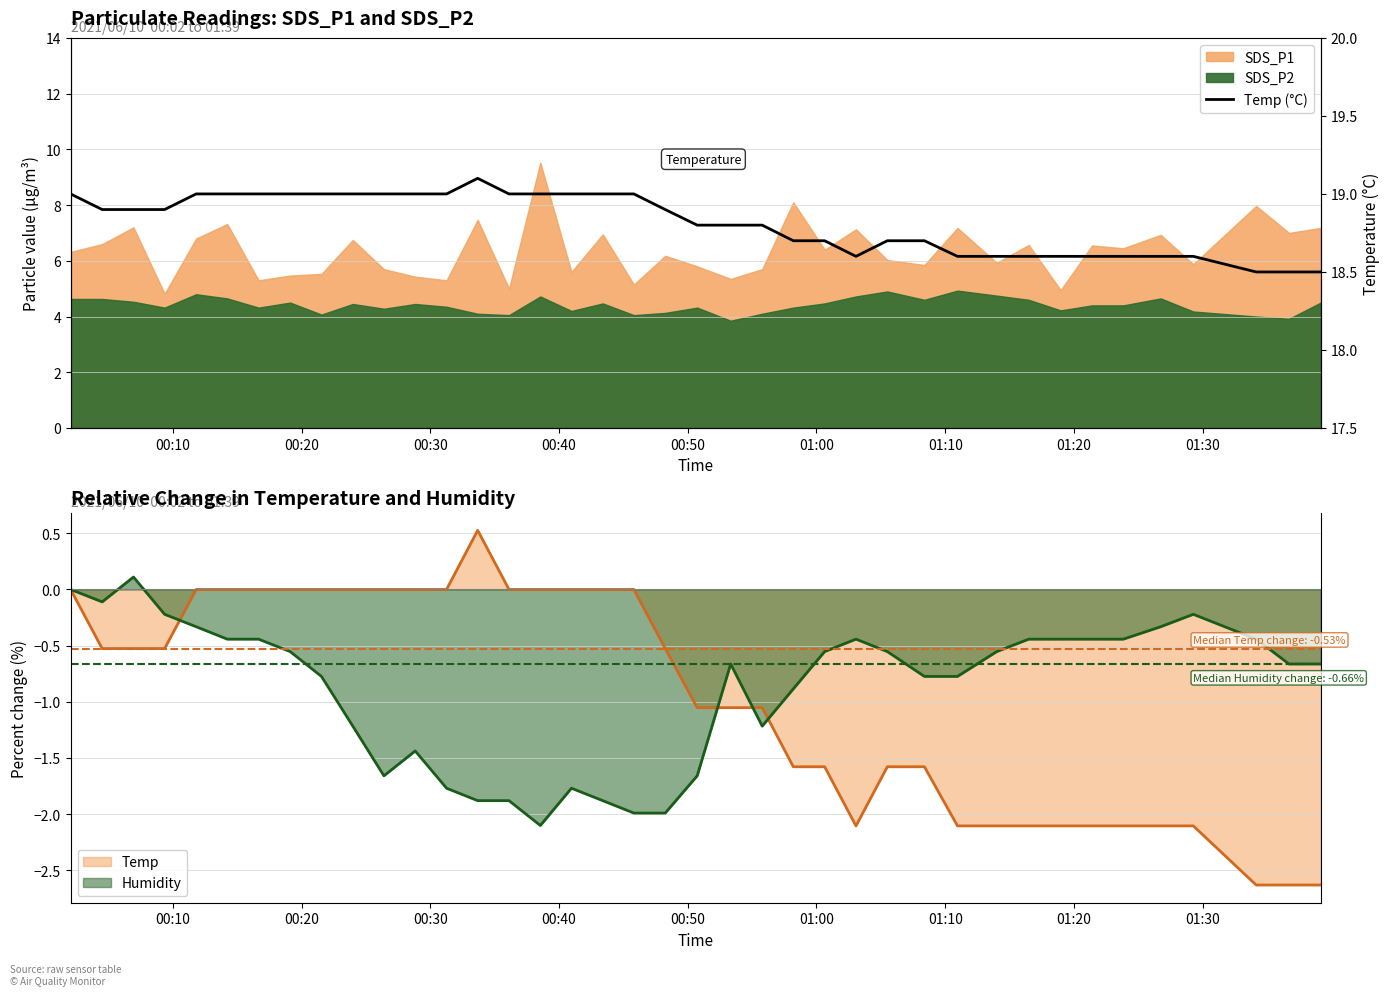

What is the sum of all values?

733.8